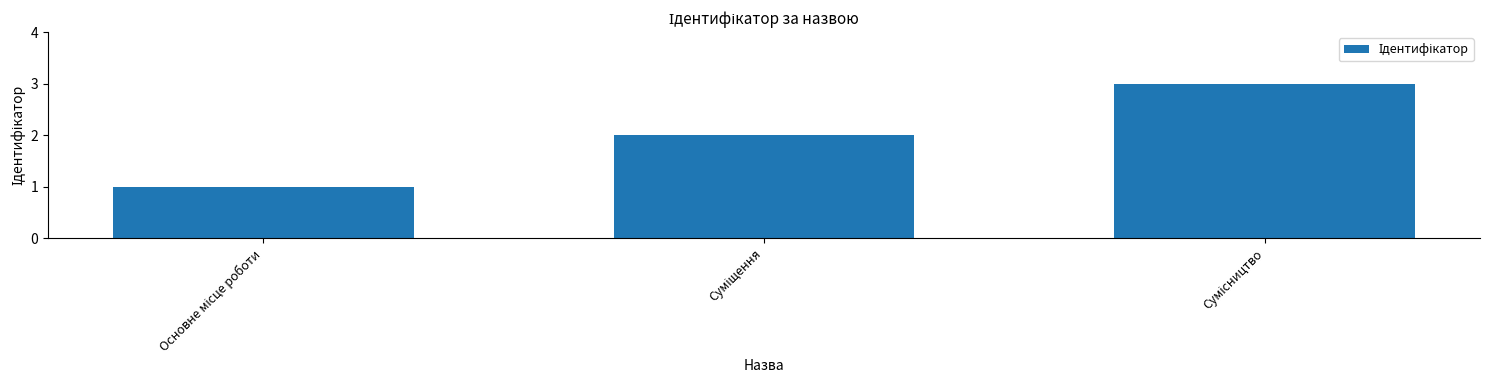

What is the sum of all values?

6